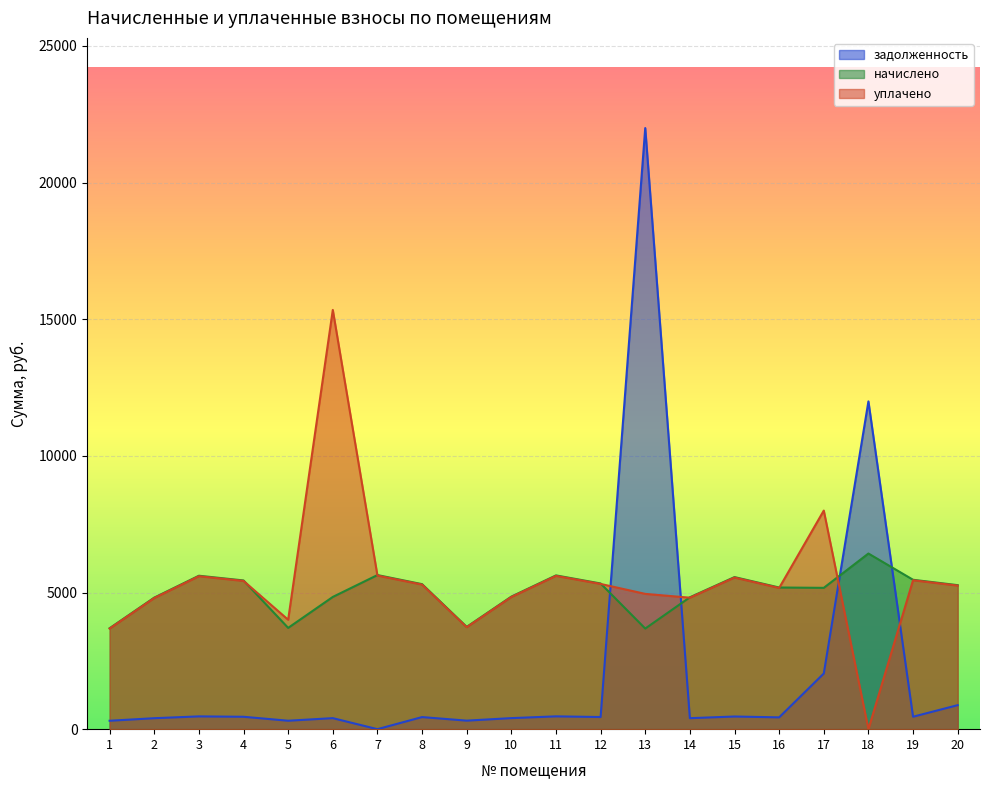

How many lines are shown in the chart?

3